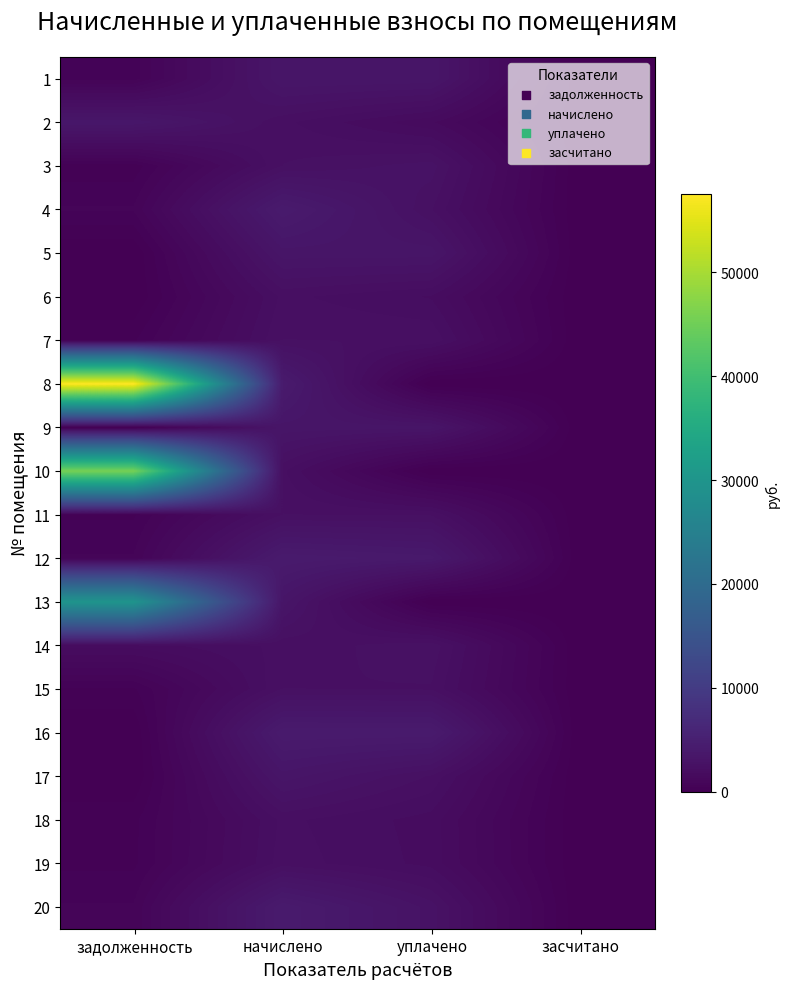

Reading right to left, transcribe all the data shown in this chart.

1: засчитано=0.0	уплачено=3326.0	начислено=3364.0	задолженность=560.7
2: засчитано=0.0	уплачено=1613.2	начислено=2309.4	задолженность=3542.6
3: засчитано=0.0	уплачено=2814.6	начислено=2478.8	задолженность=305.6
4: засчитано=0.0	уплачено=2491.7	начислено=4226.2	задолженность=704.4
5: засчитано=0.0	уплачено=3271.7	начислено=3271.7	задолженность=0.0
6: засчитано=0.0	уплачено=2000.0	начислено=2309.4	задолженность=0.0
7: засчитано=0.0	уплачено=2450.8	начислено=2478.8	задолженность=413.1
8: засчитано=0.0	уплачено=0.0	начислено=4226.2	задолженность=57553.6
9: засчитано=0.0	уплачено=3234.7	начислено=3271.7	задолженность=1.9
10: засчитано=0.0	уплачено=0.0	начислено=2309.4	задолженность=45687.1
11: засчитано=0.0	уплачено=2450.8	начислено=2478.8	задолженность=413.1
12: засчитано=0.0	уплачено=3912.9	начислено=4226.2	задолженность=699.9
13: засчитано=0.0	уплачено=0.0	начислено=3271.7	задолженность=29879.7
14: засчитано=0.0	уплачено=2642.4	начислено=2309.4	задолженность=1902.7
15: засчитано=0.0	уплачено=2450.8	начислено=2478.8	задолженность=413.1
16: засчитано=0.0	уплачено=4226.2	начислено=4226.2	задолженность=0.0
17: засчитано=0.0	уплачено=2443.3	начислено=3271.7	задолженность=0.0
18: засчитано=0.0	уплачено=1923.3	начислено=2309.4	задолженность=384.9
19: засчитано=0.0	уплачено=1949.0	начислено=2371.0	задолженность=395.2
20: засчитано=0.0	уплачено=2817.5	начислено=4226.2	задолженность=704.4